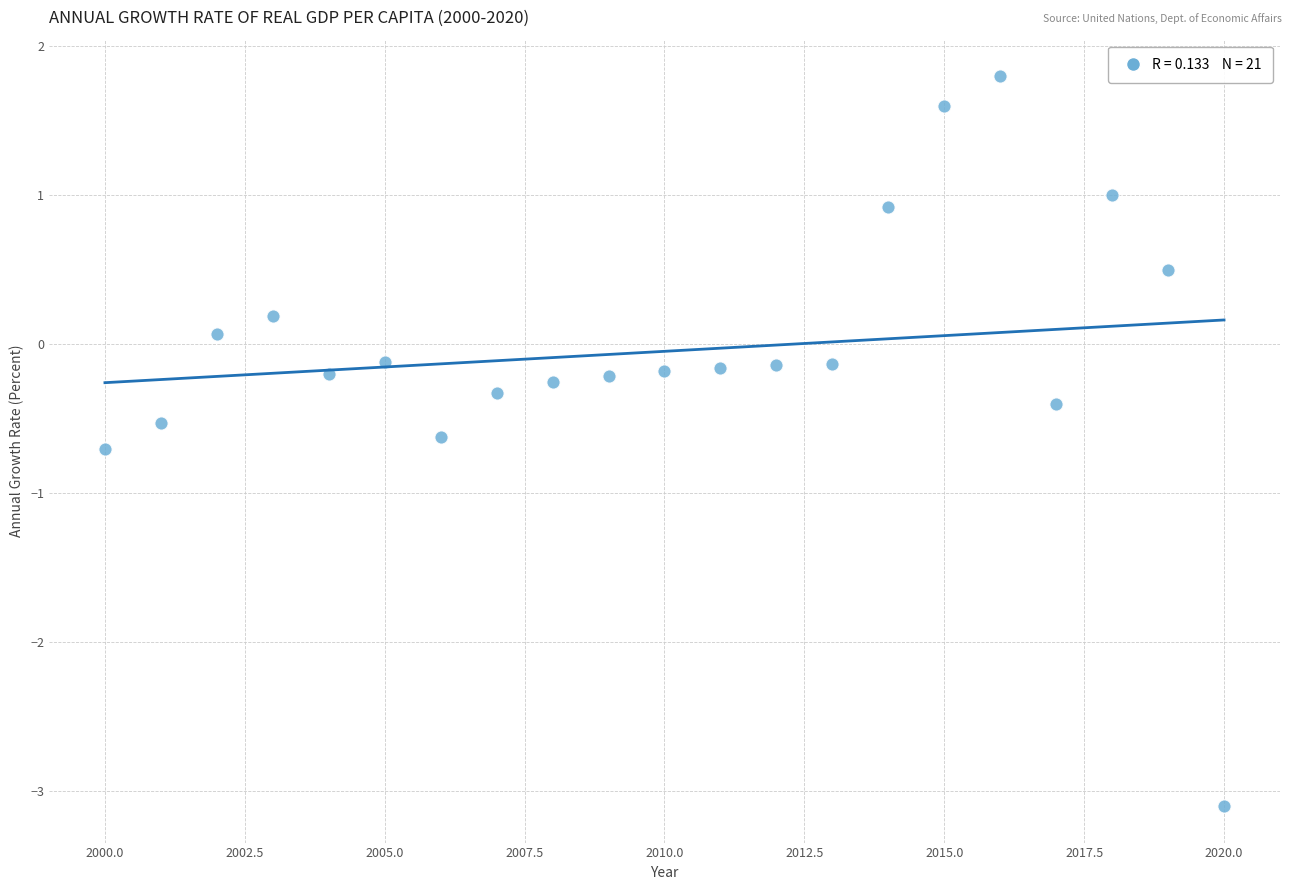

What is the range of X values (max minus min)?

20.0